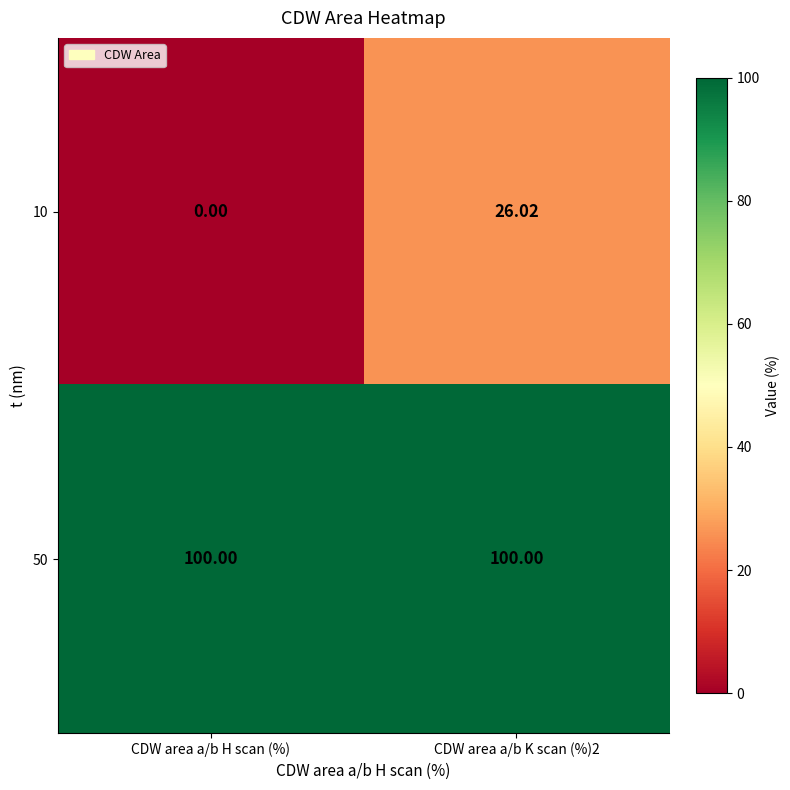

How many categories are shown in the chart?

2